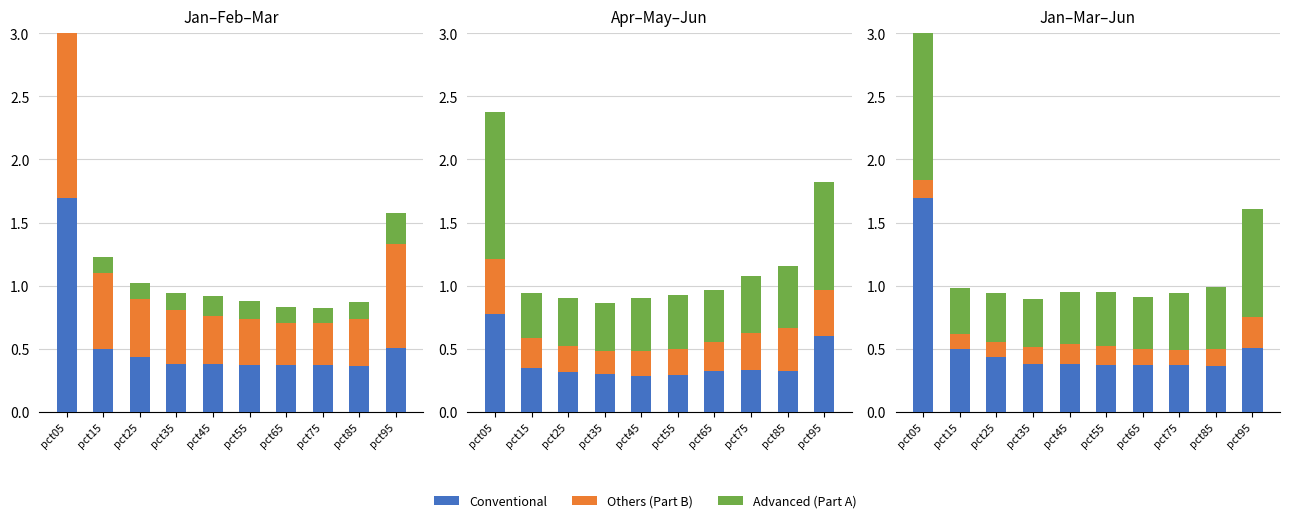

The Apr series shows 0.3 at pct15. True or false?

True